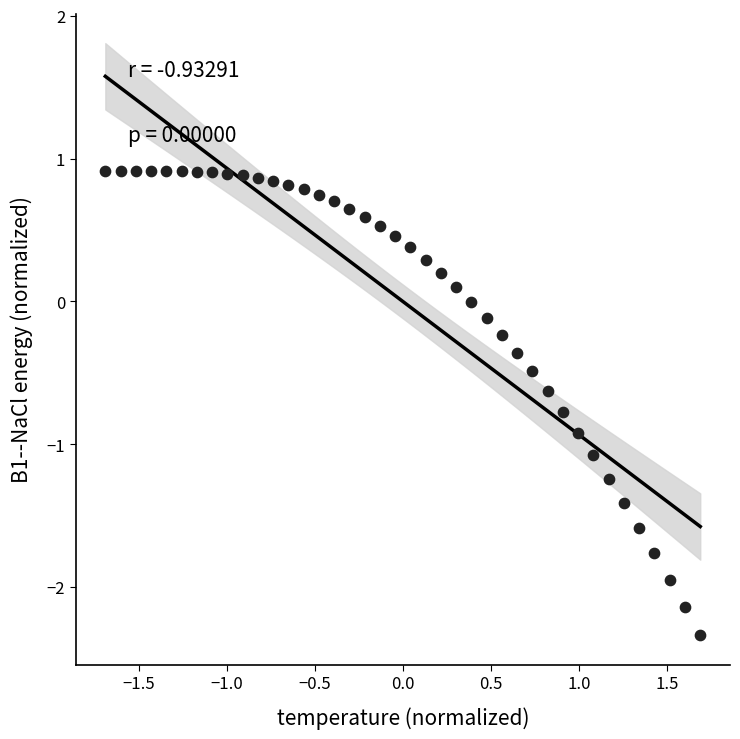

What is the range of Y values (max minus min)?

3.3